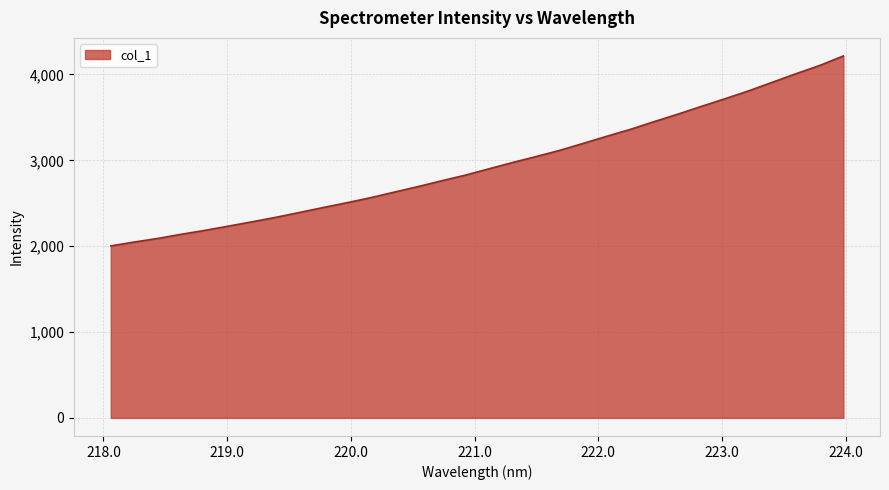

Does the chart have visible grid lines?

Yes